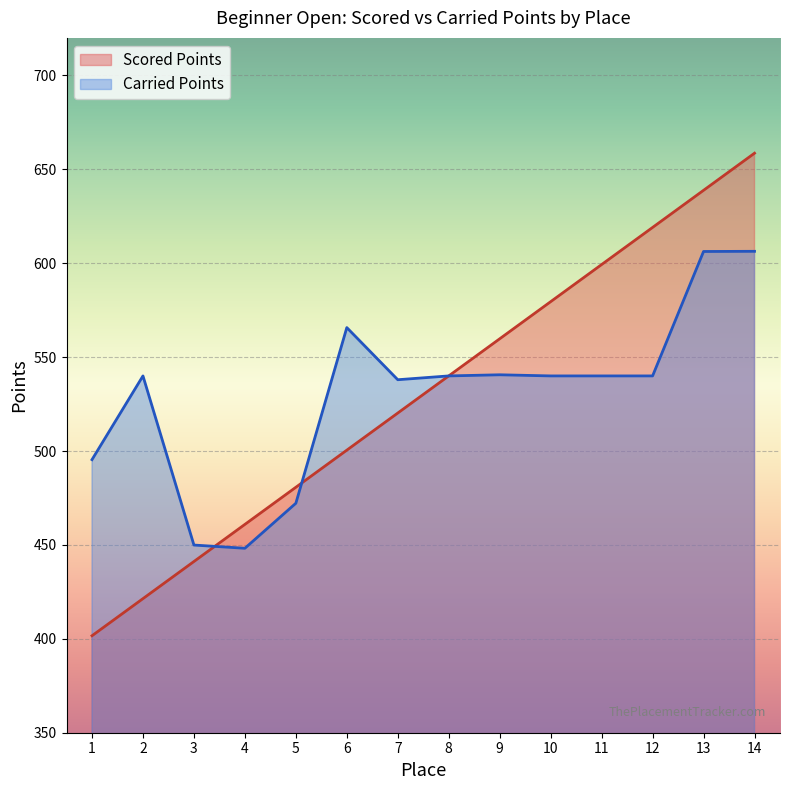

What are all the series names shown in the legend?

Scored Points, Carried Points